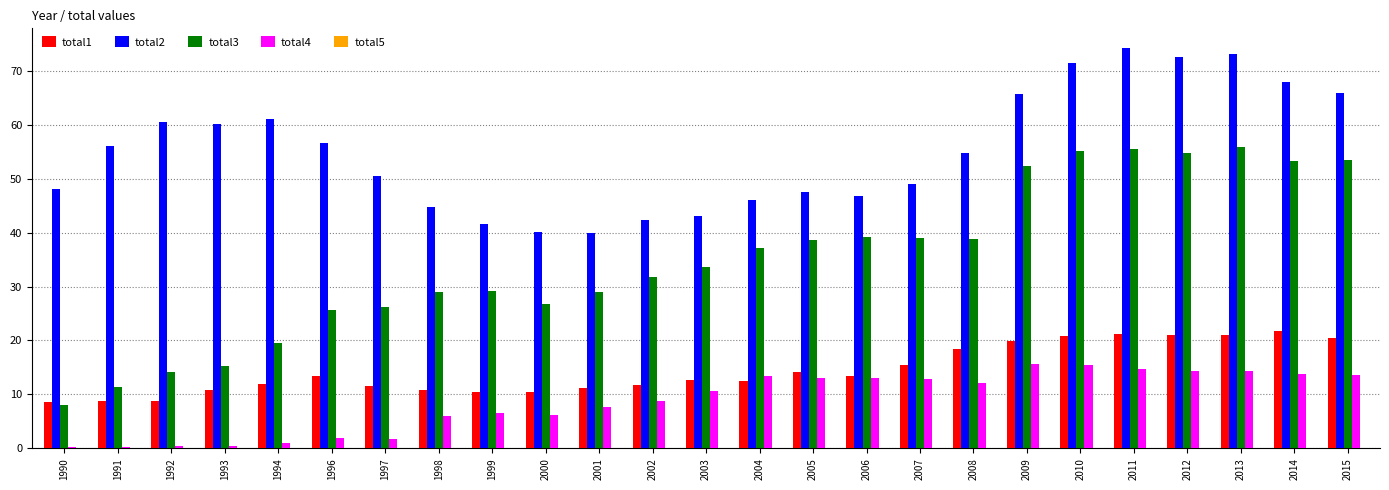

True or false: total2 has a value of 60.5 at 1992.

True